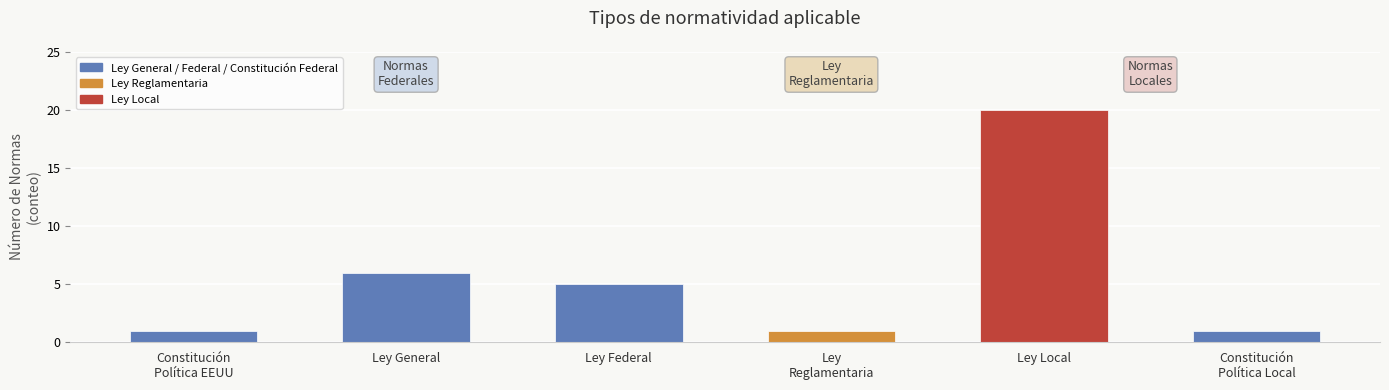

What is the label of the 5th bar from the left?

Ley Local